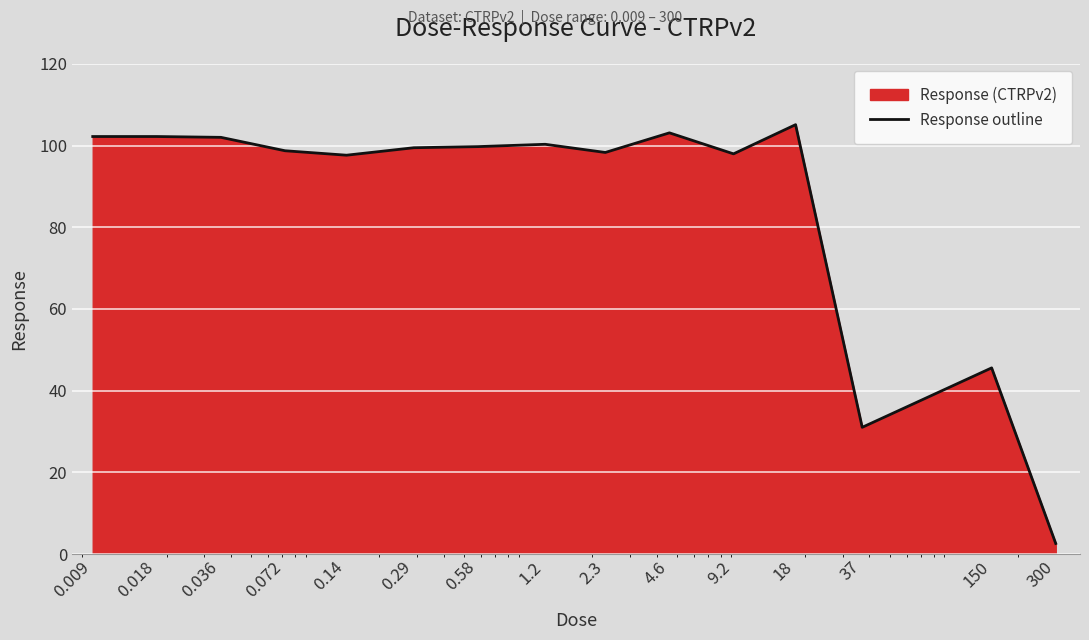

Where does the data first go above 99?

0.009